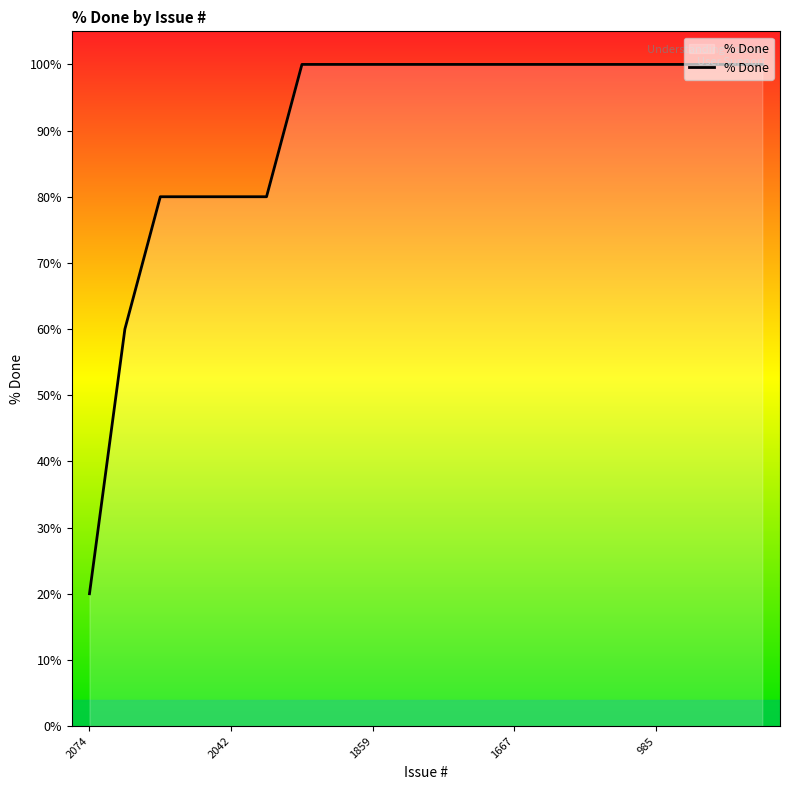

What is the maximum value shown in the chart?

100